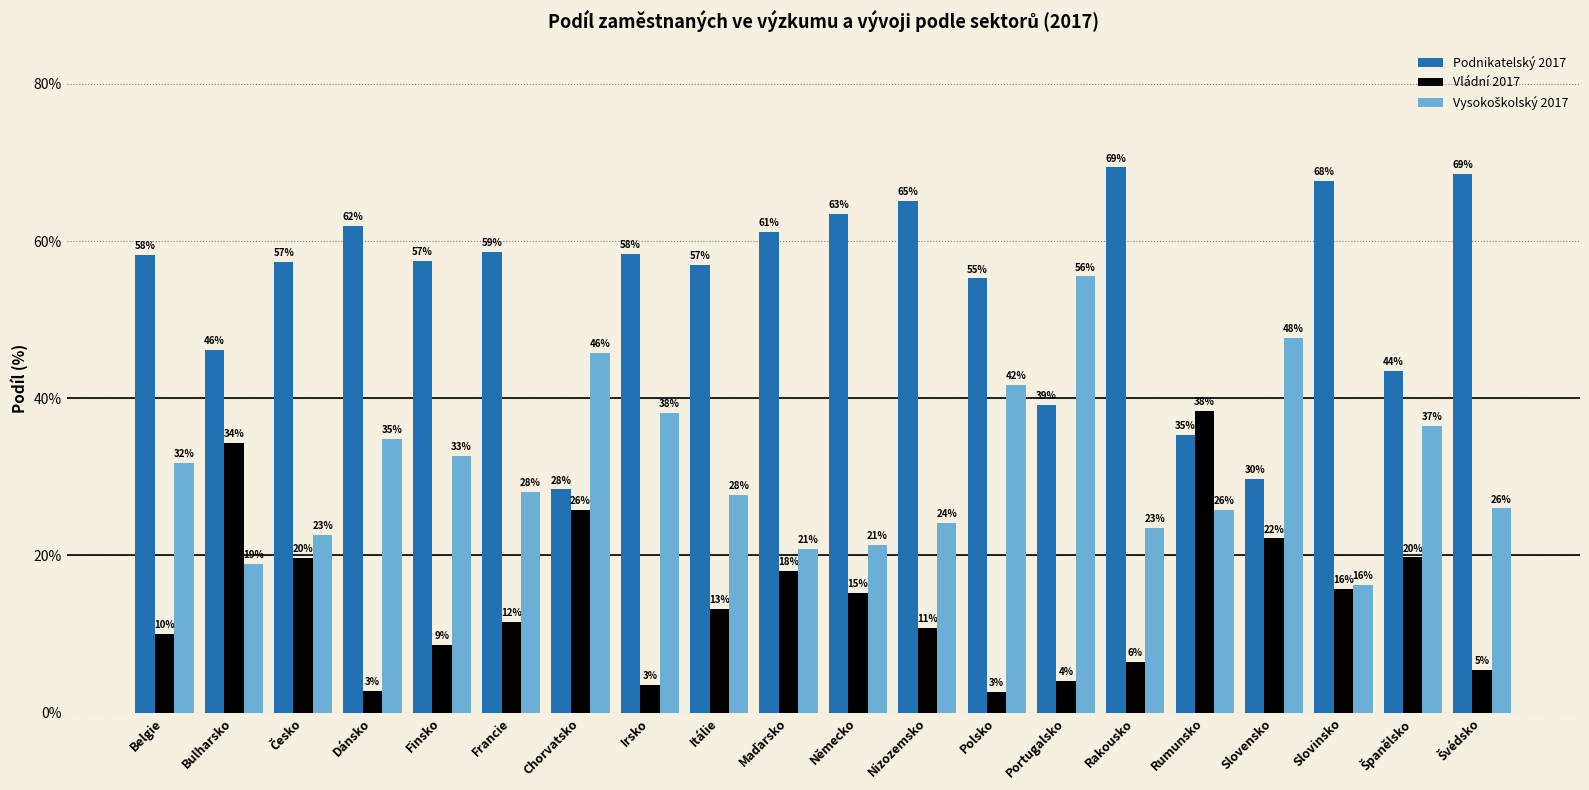

Which series has the largest total across all categories?

Podnikatelský 2017